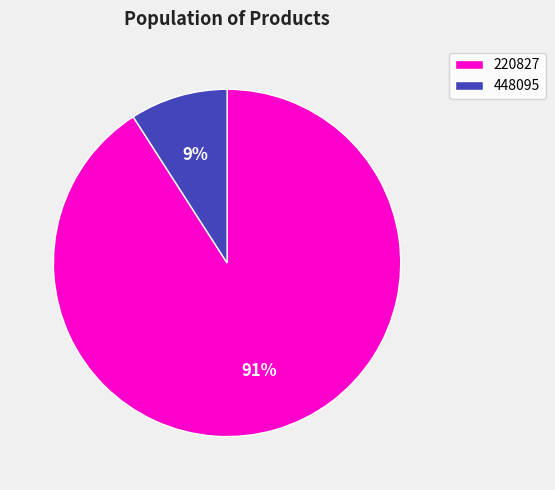

To the nearest percent, what is the difference between the largest and smallest slice percentages?

82%